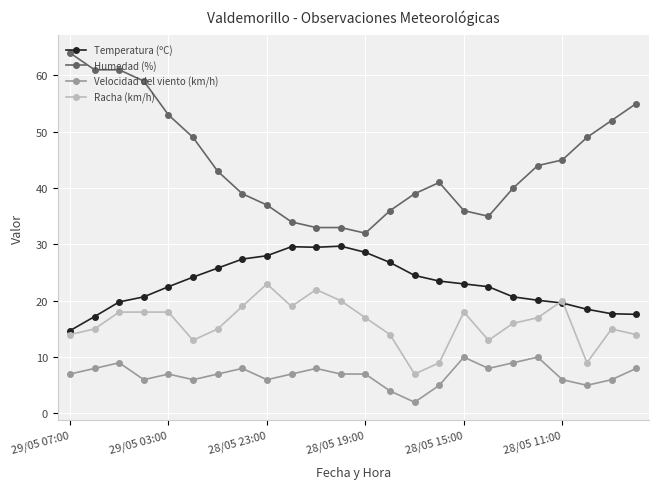

Rank the series by their average value, from lowest to highest.

Velocidad del viento (km/h), Racha (km/h), Temperatura (ºC), Humedad (%)